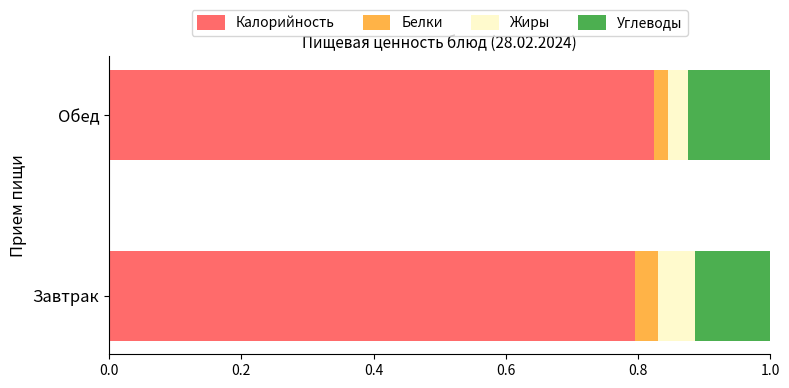

Which category has the highest value in the Калорийность series?

Обед